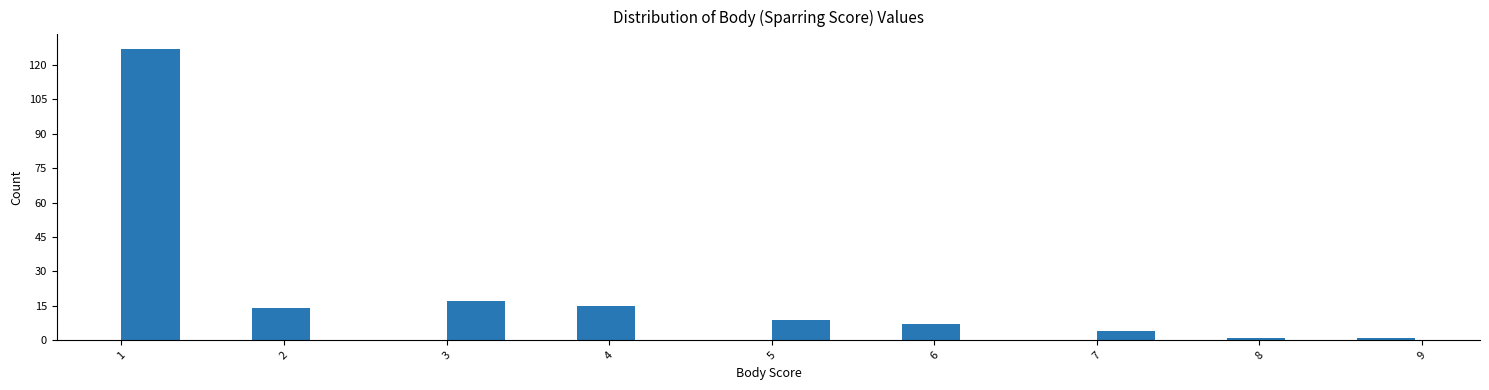

Which range on the x-axis has the tallest bar?

1.0 to 1.4